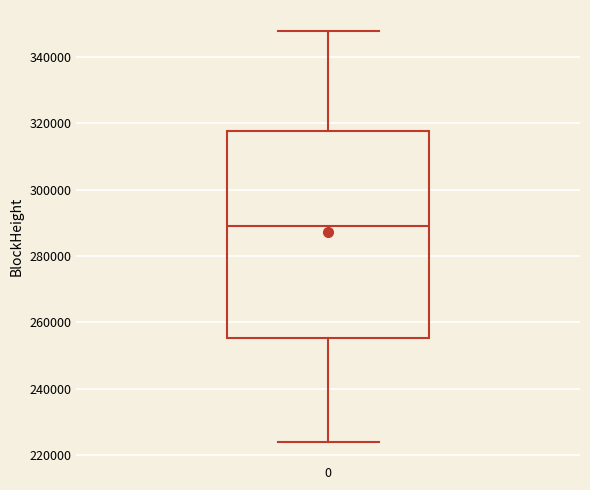

Transcribe this box plot: give where the median line is, the range the box spans, and where the two whiskers end, as read against the y-axis. The values are not printed on the chart, so give them approximately, as read against the axis.

median 290000, box 256000 to 318000, whiskers 224000 to 348000